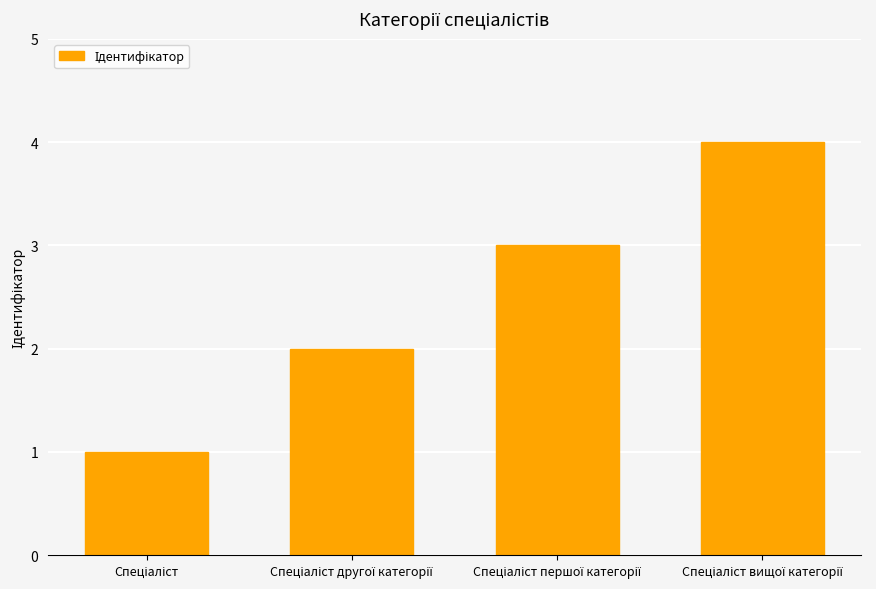

What is the greatest value displayed?

4